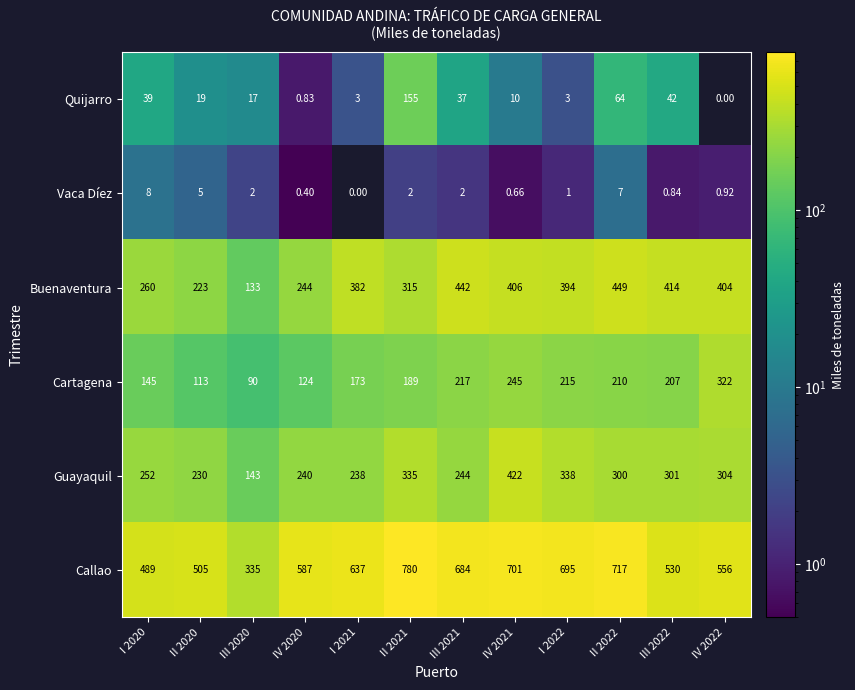

Which series has the largest total across all categories?

Callao